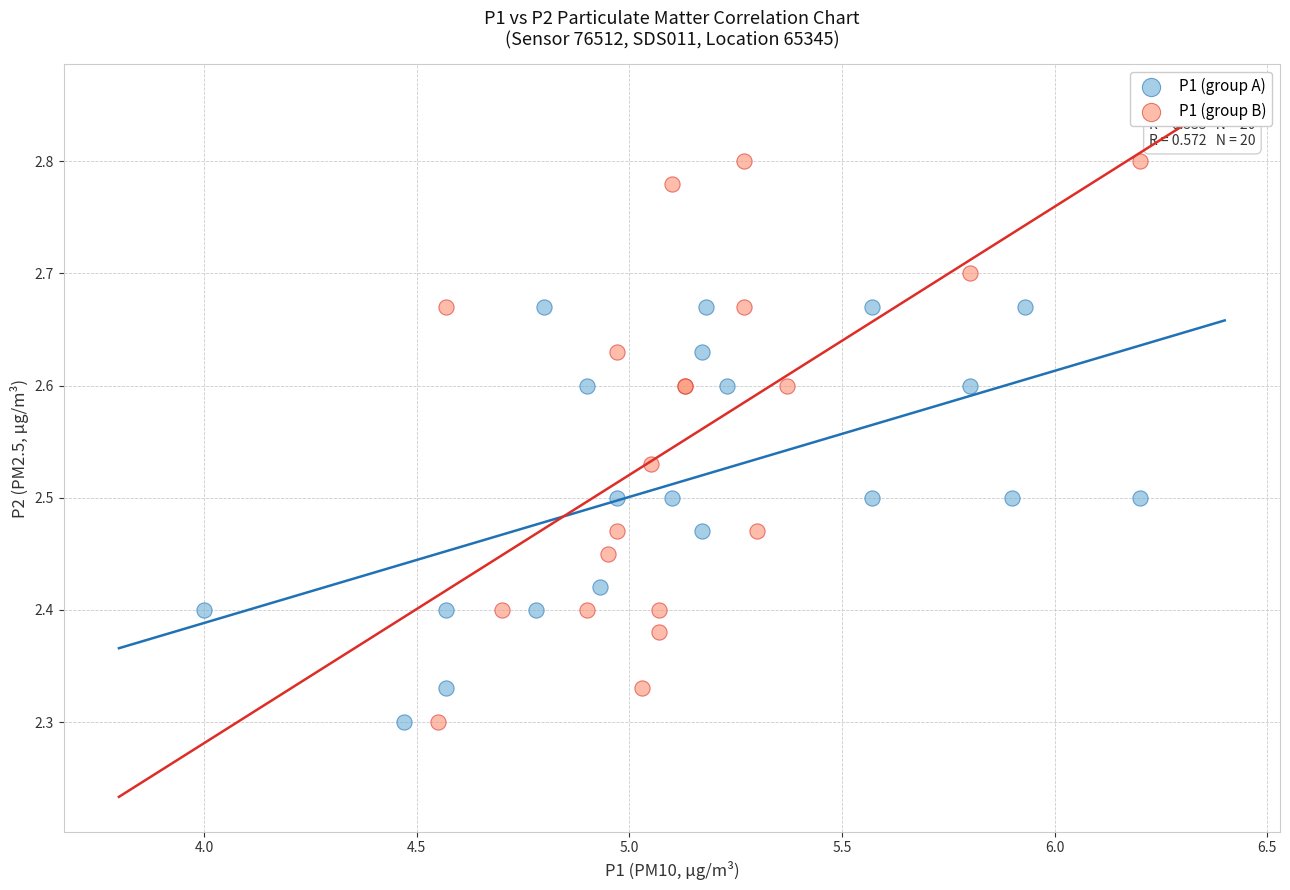

Which series has the widest spread of Y values?

P1 (group B)